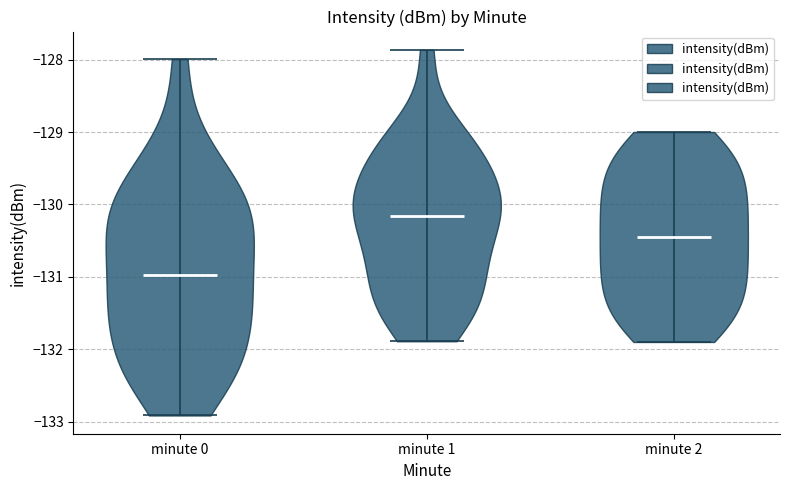

Reading left to right, read every violin against the y-axis: where its median line is, and the lowest and highest points it reaches. The values are not printed on the chart, so give them approximately, as read against the axis.

minute 0: median line -131.0, lowest point -132.9, highest point -128.0
minute 1: median line -130.2, lowest point -131.9, highest point -127.9
minute 2: median line -130.4, lowest point -131.9, highest point -129.0